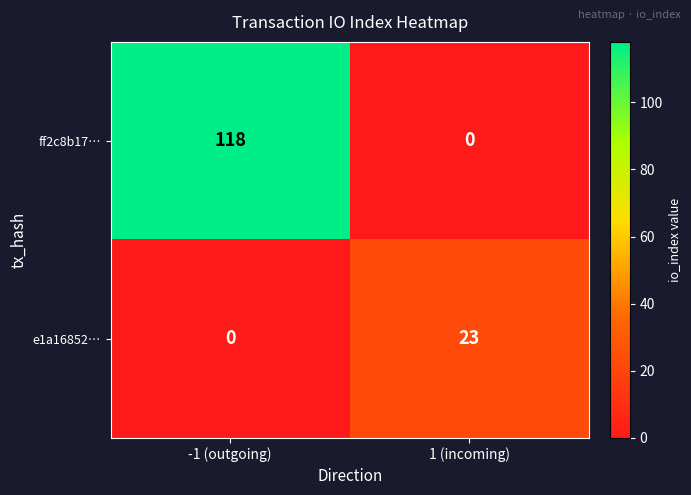

What is the total value across all series at 1 (incoming)?

23